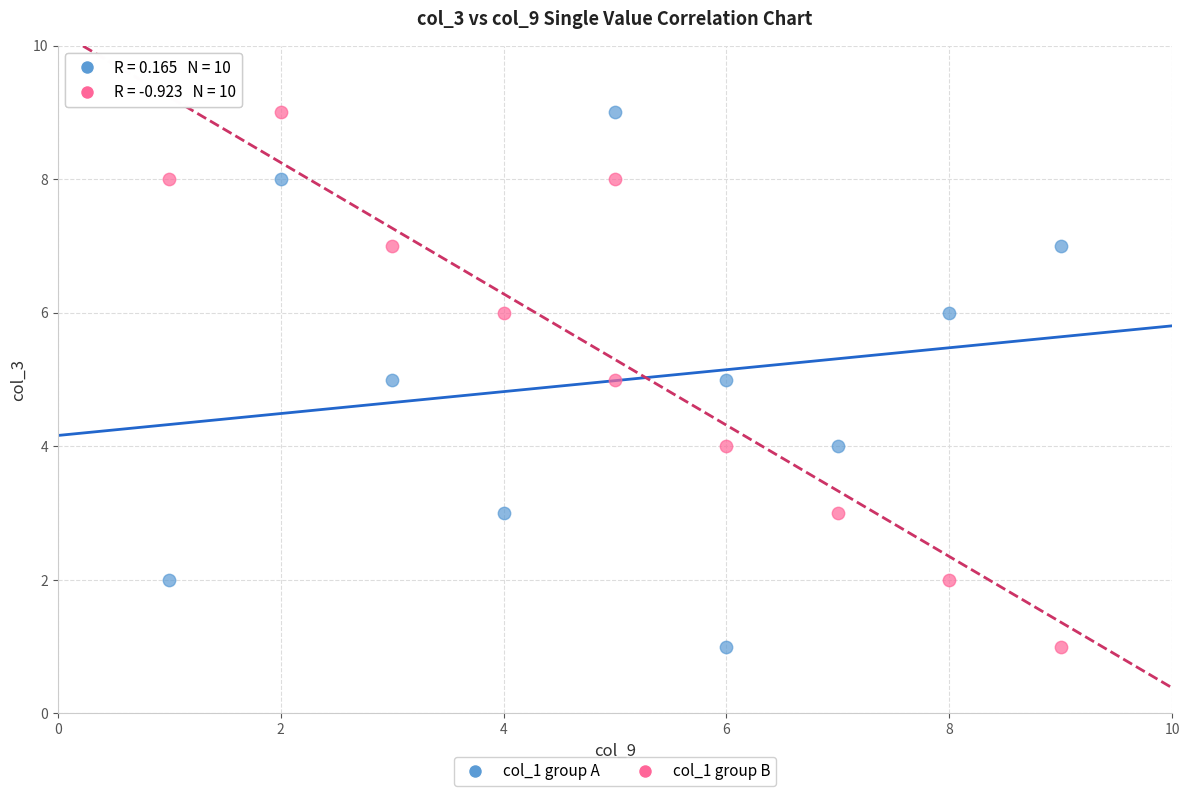

What are all the series names shown in the legend?

col_1 group A, col_1 group B